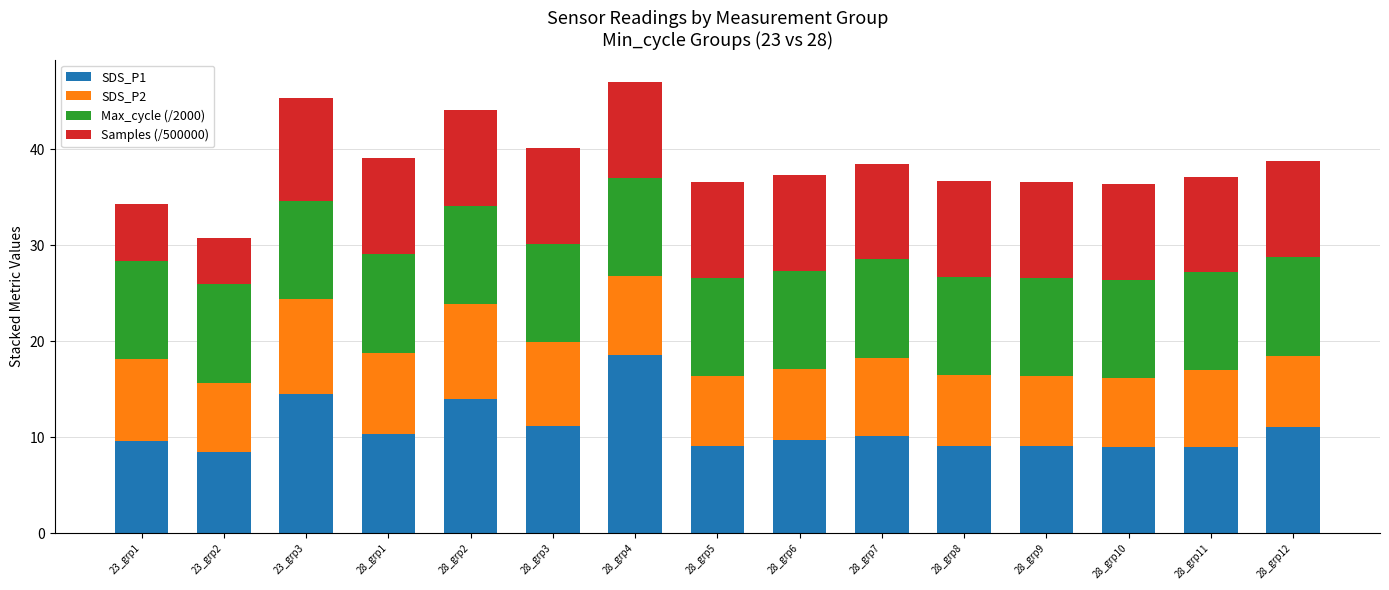

What is the total value across all series at 28_grp7?

38.5